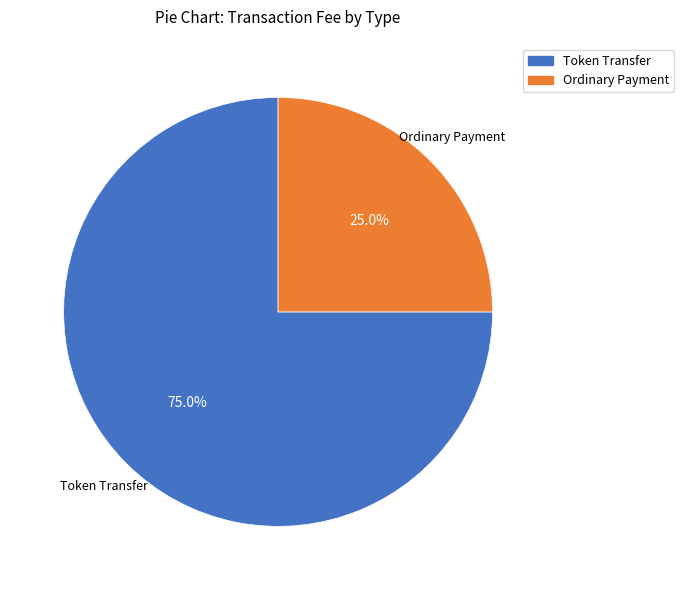

To the nearest percent, what is the difference between the Ordinary Payment and Token Transfer slice percentages?

50%